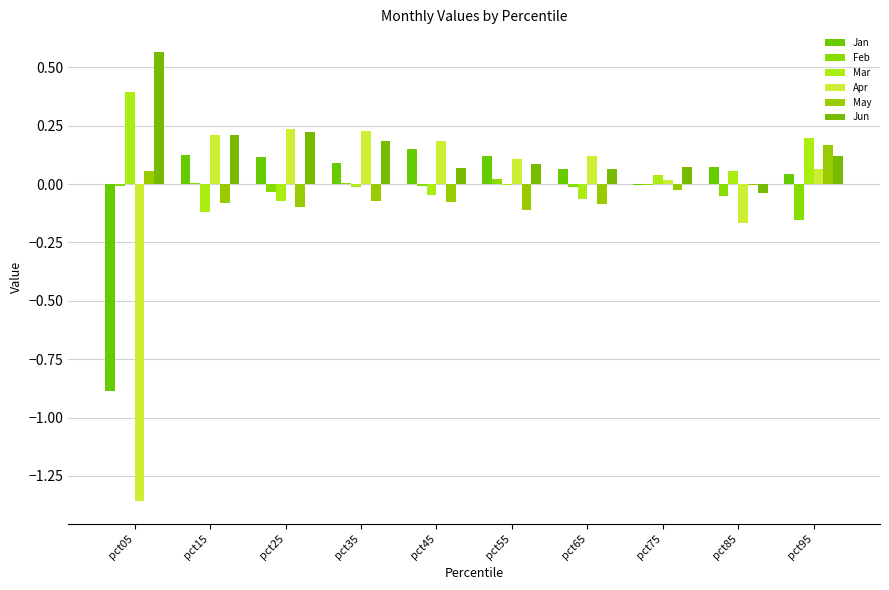

At which category is the sum across all series the highest?

pct95